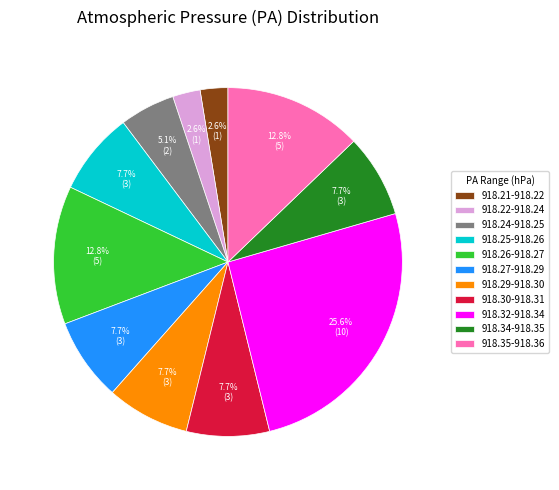

What is the largest slice in the pie chart?

918.32-918.34